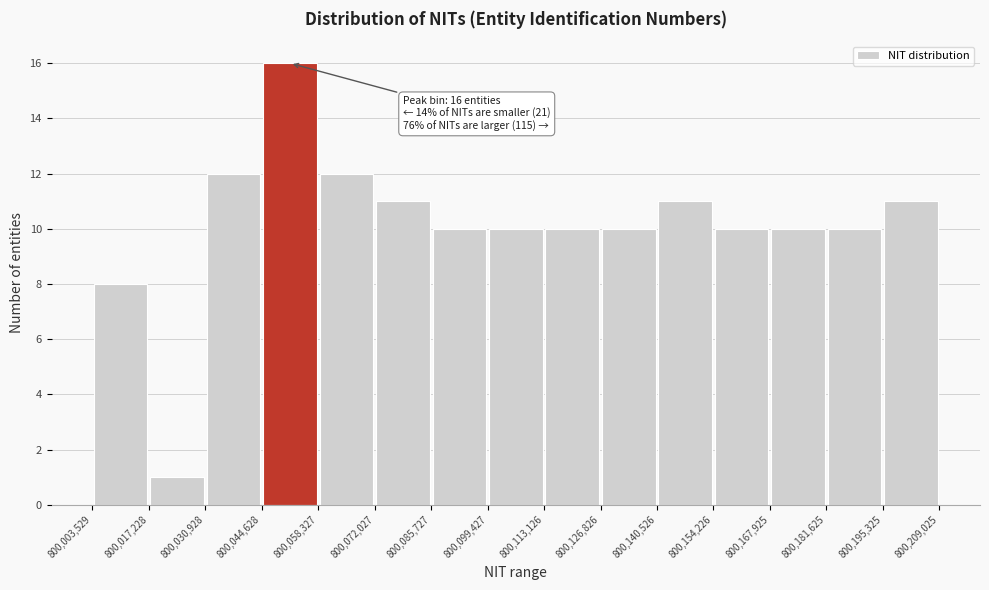

Which range on the x-axis has the tallest bar?

800,044,628 to 800,058,327